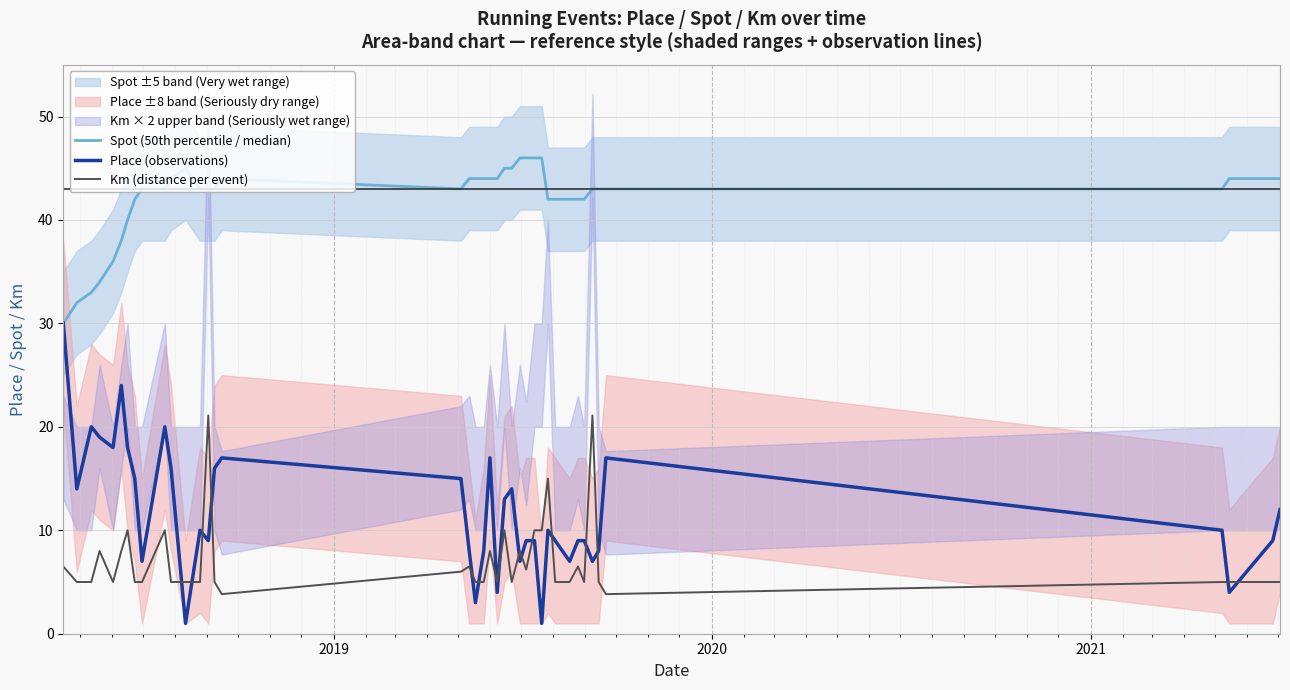

True or false: Place (observations) and Km (distance per event) intersect in this chart.

True